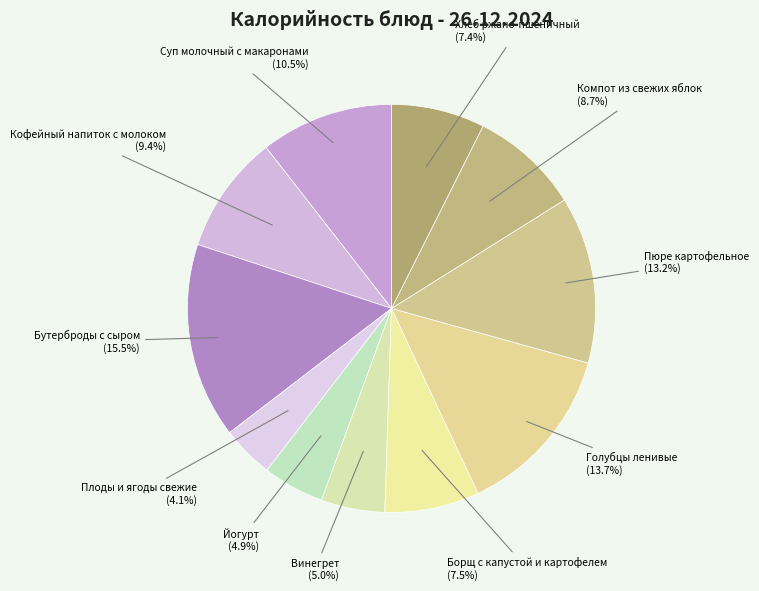

To the nearest percent, what portion does Винегрет represent?

5%